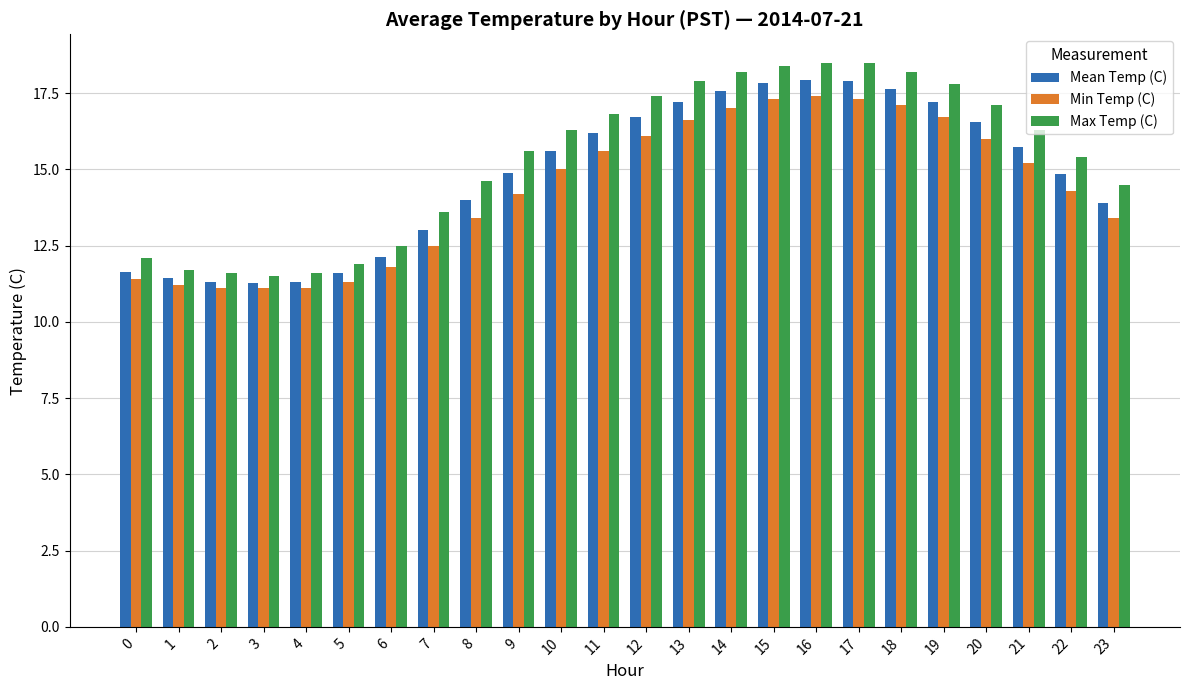

What is the spread (max minus min) of values at 4?

0.5